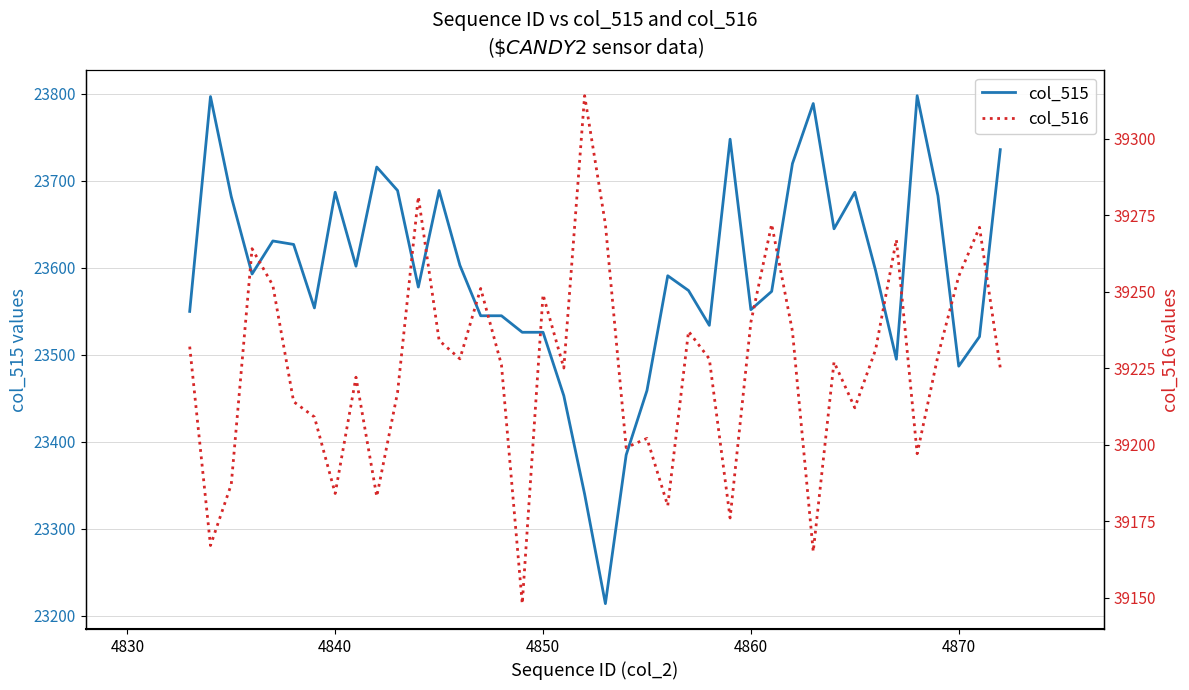

The col_515 series shows 16042 at 4850. True or false?

False